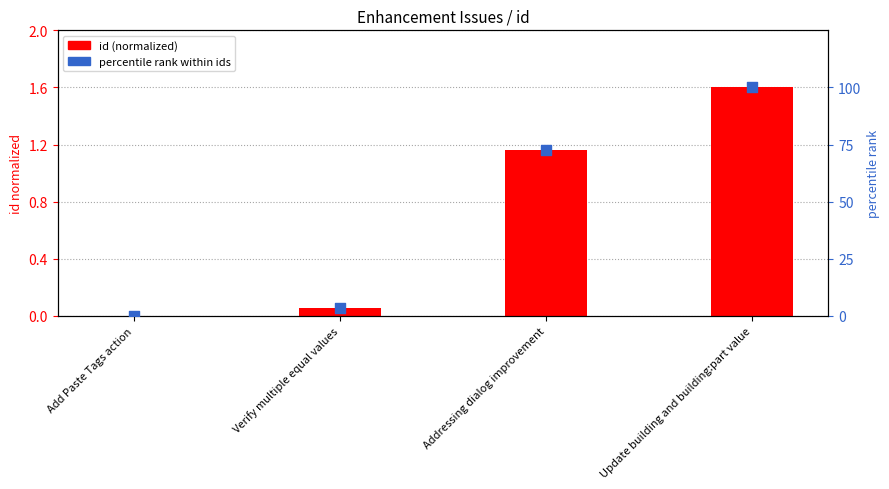

Is the value of id (normalized) at Verify multiple equal values greater than the value of percentile rank within ids at Verify multiple equal values?

No